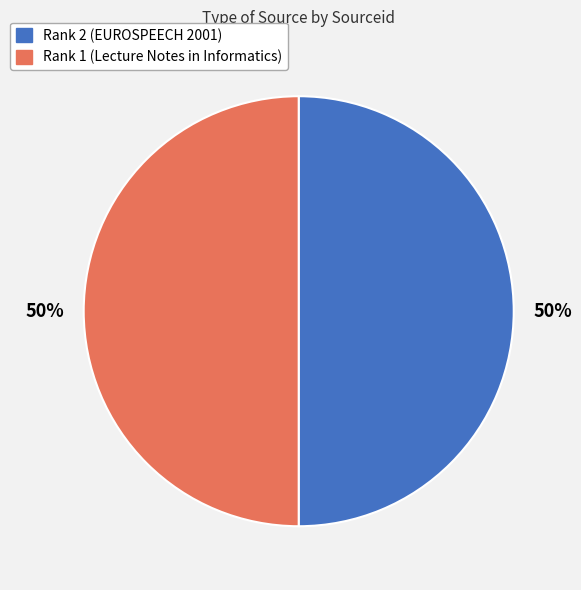

Approximately how many times larger is the value at Rank 1 (Lecture Notes in Informatics) compared to Rank 2 (EUROSPEECH 2001)?

1.0